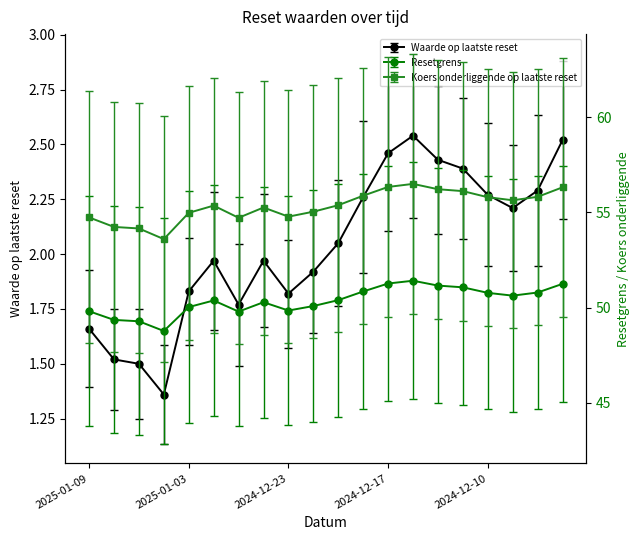

True or false: Koers onderliggende op laatste reset has a value of 96.4 at 2024-12-06.

False